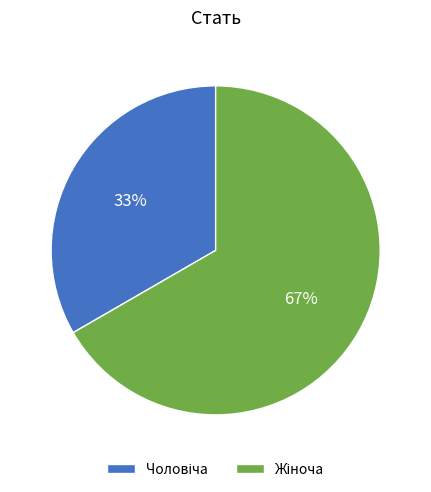

Does any single category account for the majority?

Yes